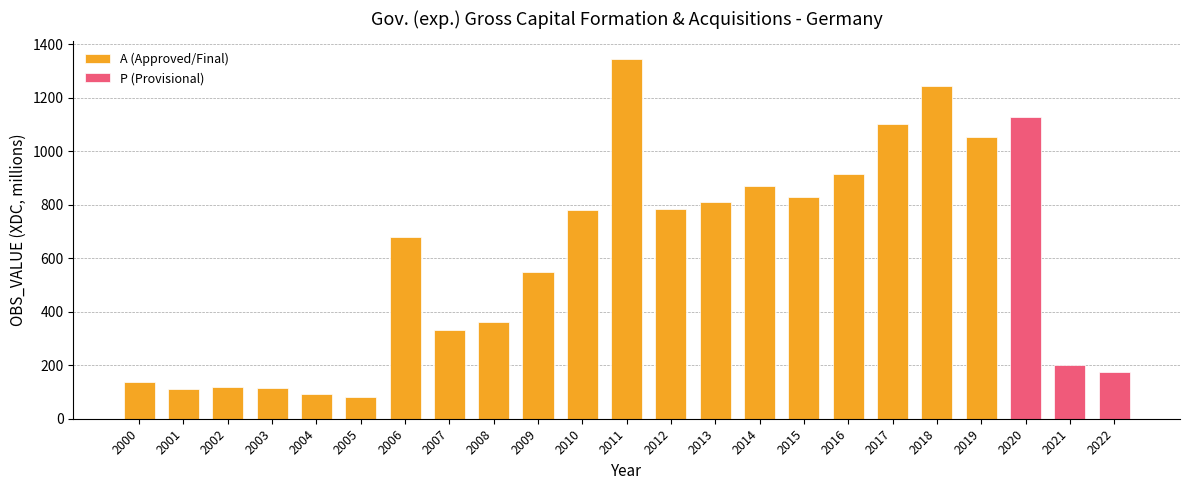

Which label corresponds to the smallest value in the chart?

2005